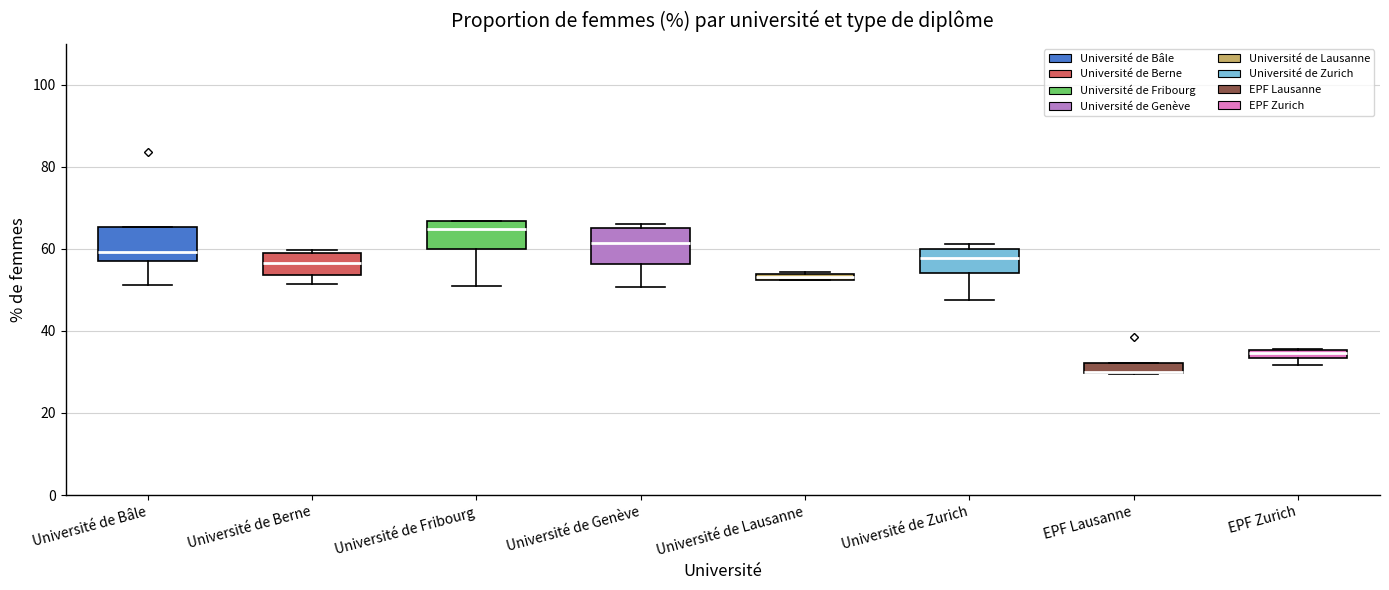

Where is the upper edge of the box for Université de Lausanne on the y-axis? The values are not printed on the chart, so give them approximately, as read against the axis.

54